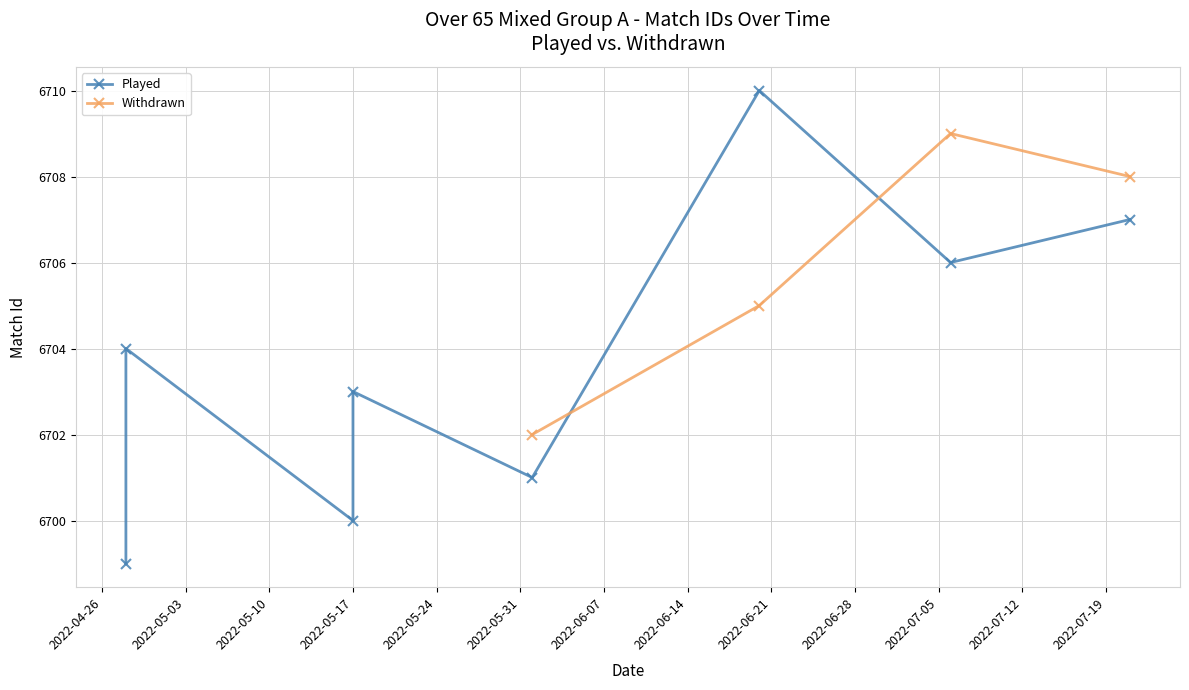

What is the value of the Withdrawn point at the 3rd from the left?

6709